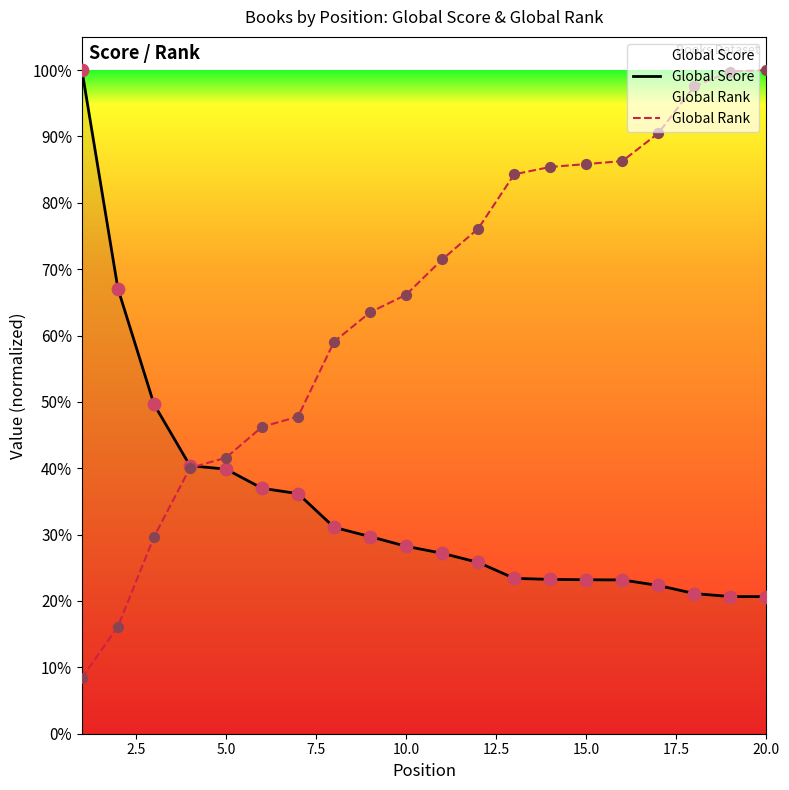

At how many categories does at least one series exceed 0?

20